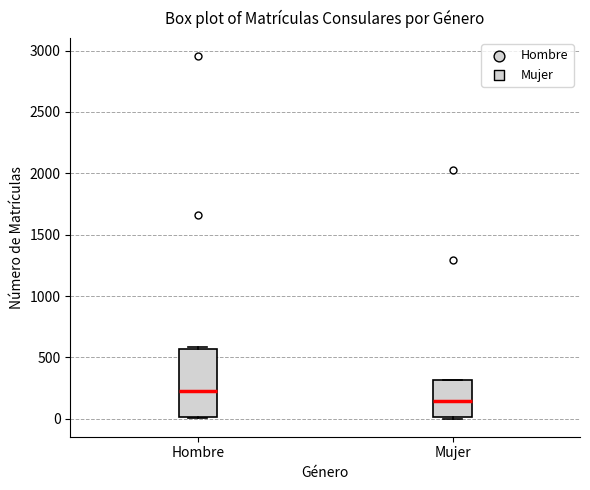

Where is the lower edge of the box for Mujer on the y-axis? The values are not printed on the chart, so give them approximately, as read against the axis.

0